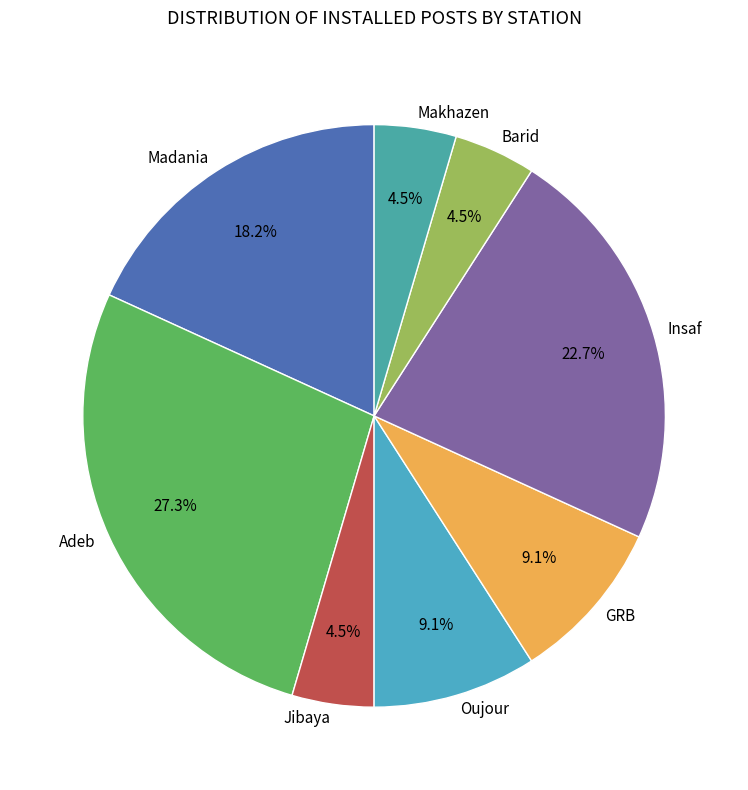

Which category has the biggest portion of the pie?

Adeb